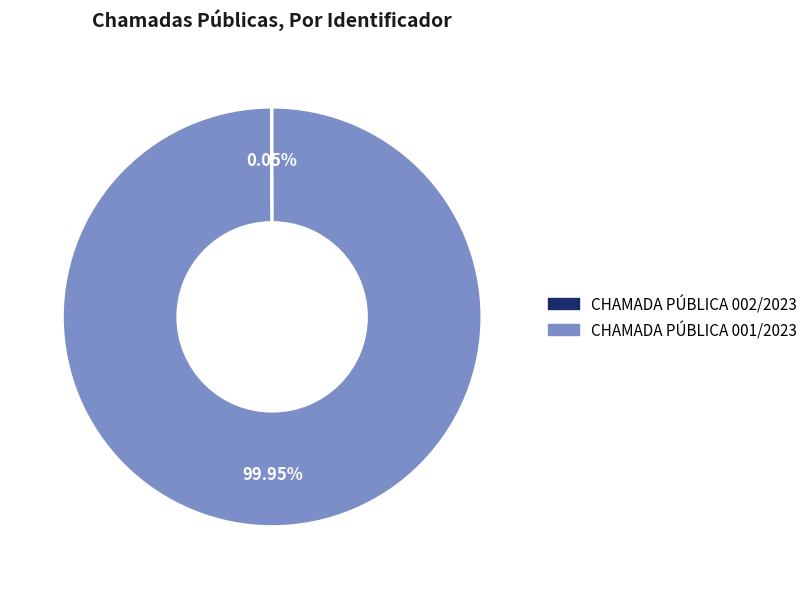

Which category has the biggest portion of the pie?

CHAMADA PÚBLICA 001/2023